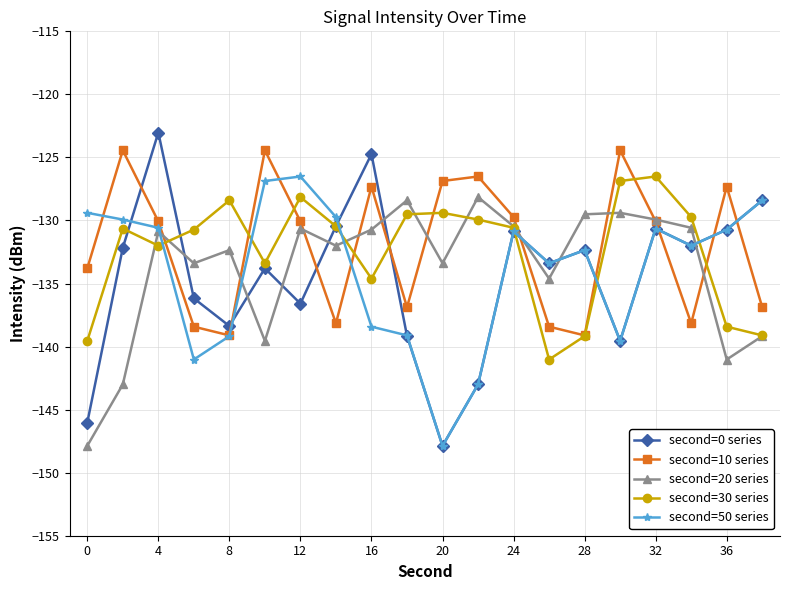

What is the minimum value for second=20 series?

-147.9